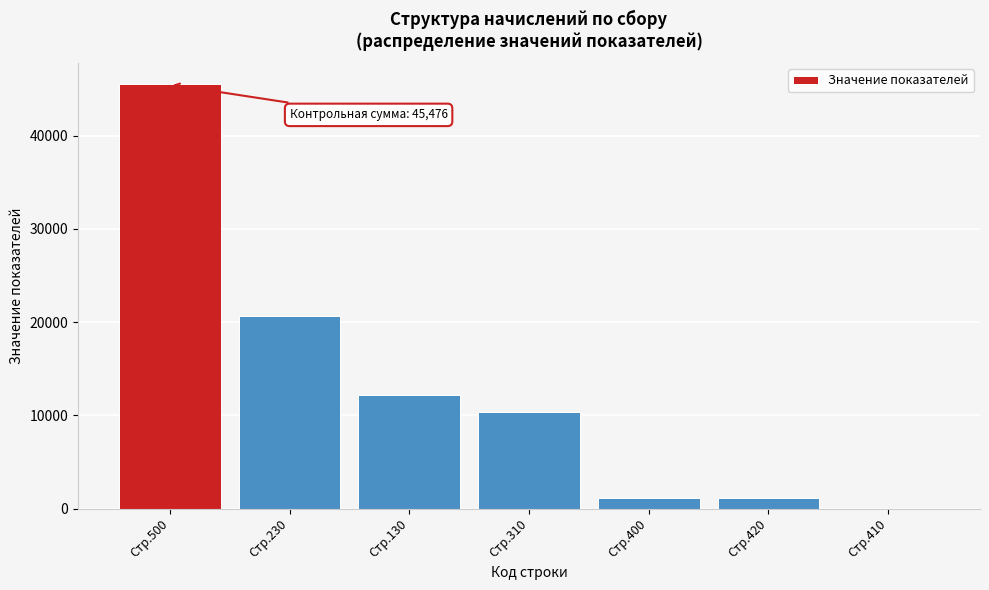

Between Стр.310 and Стр.130, which is larger?

Стр.130